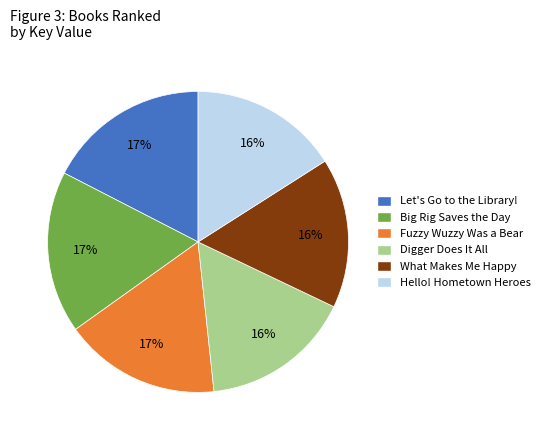

Is the sum of Digger Does It All and Fuzzy Wuzzy Was a Bear greater than half?

No